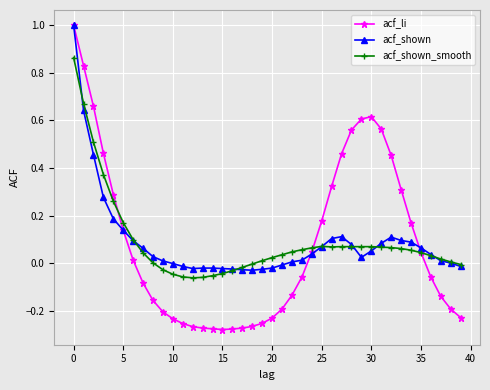

True or false: acf_shown has more than 0 points higher than both neighbors.

True